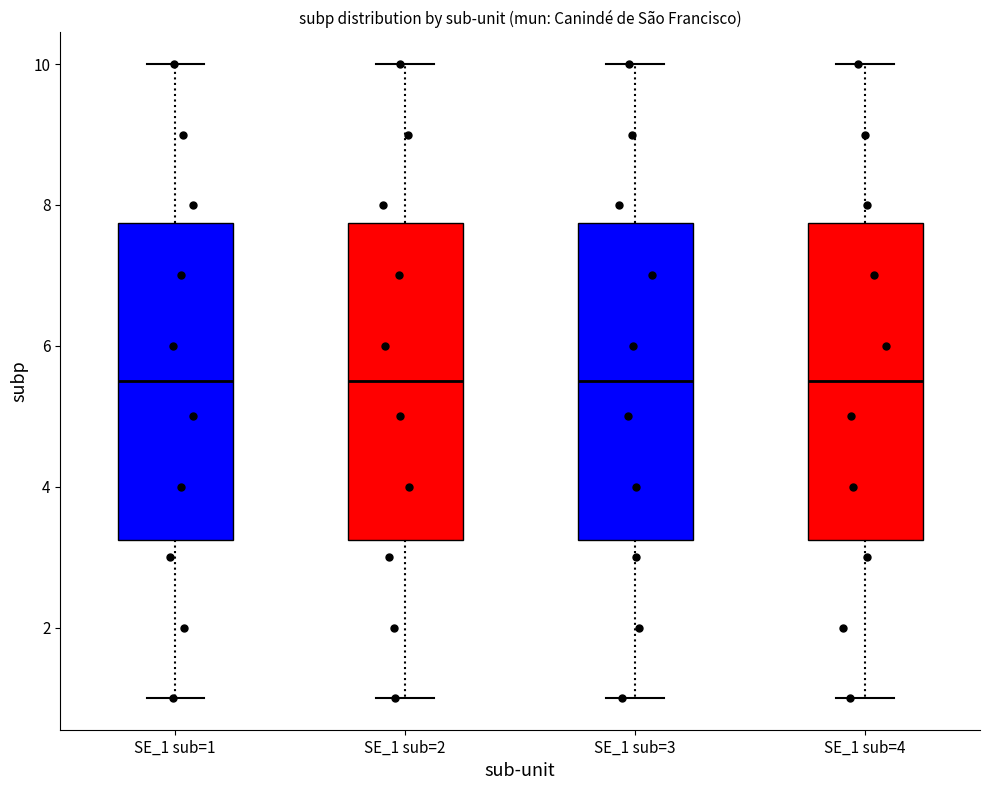

Reading left to right, transcribe this box plot: for each box, give where its median line is, the range the box spans, and where its two whiskers end, as read against the y-axis. The values are not printed on the chart, so give them approximately, as read against the axis.

SE_1 sub=1: median 5.6, box 3.2 to 7.8, whiskers 1.0 to 10.0
SE_1 sub=2: median 5.6, box 3.2 to 7.8, whiskers 1.0 to 10.0
SE_1 sub=3: median 5.6, box 3.2 to 7.8, whiskers 1.0 to 10.0
SE_1 sub=4: median 5.6, box 3.2 to 7.8, whiskers 1.0 to 10.0